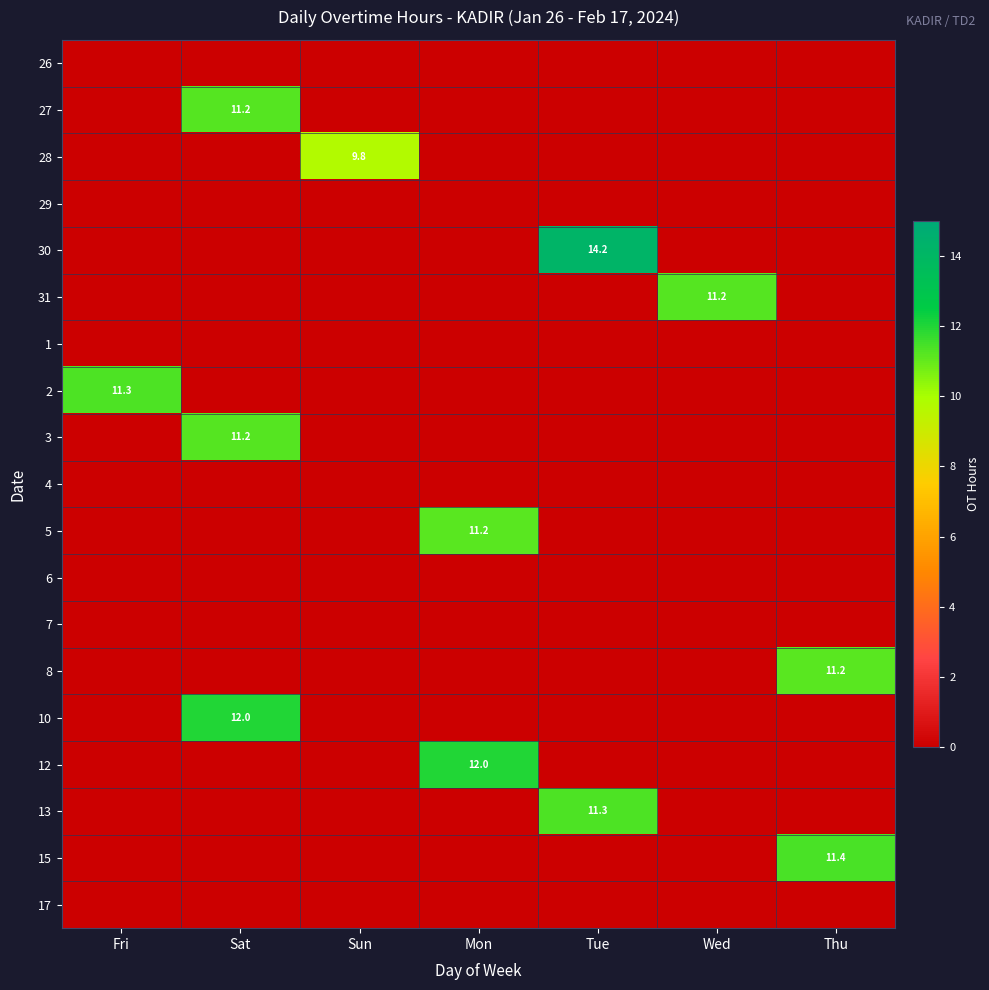

How many values in 27 are above zero?

1